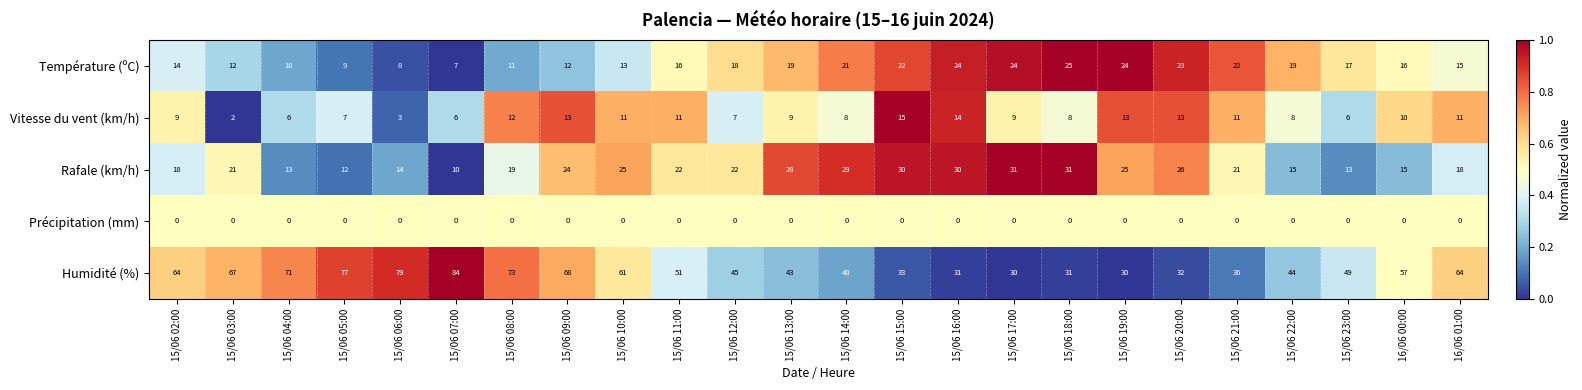

What is the approximate value of Humidité (%) at 15/06 21:00?

36